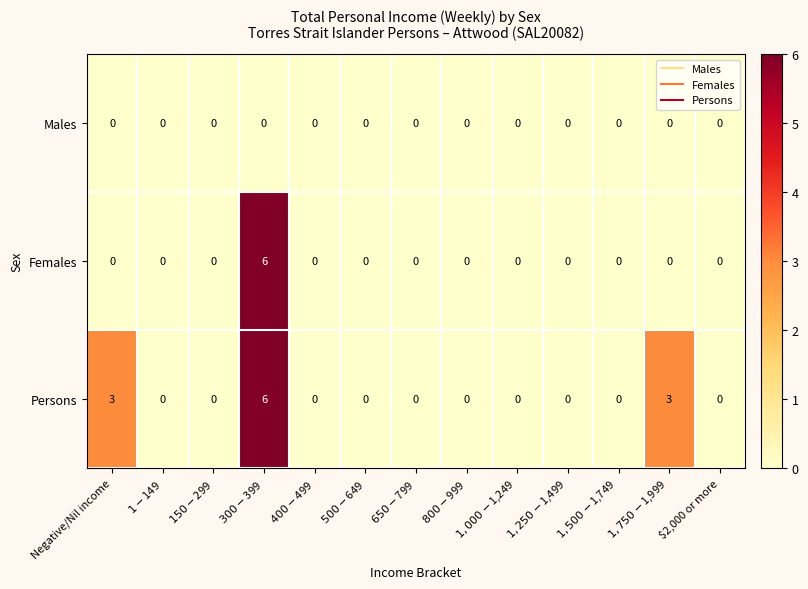

Is it true that Persons equals 3 at Negative/Nil income?

True